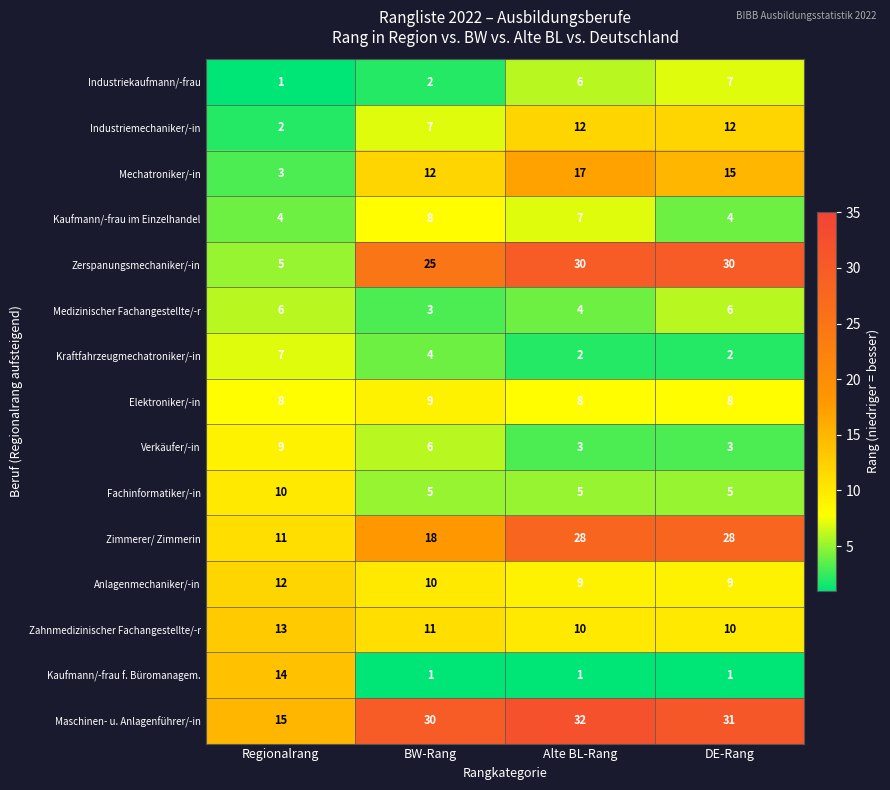

Is it true that Elektroniker/-in equals 14 at BW-Rang?

False